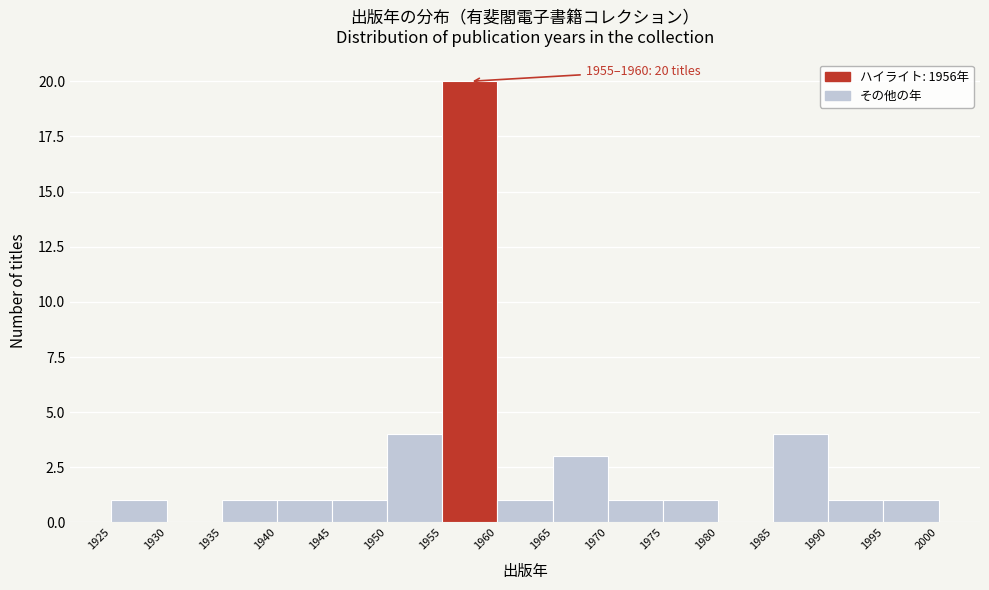

Which range on the x-axis has the tallest bar?

1955 to 1960